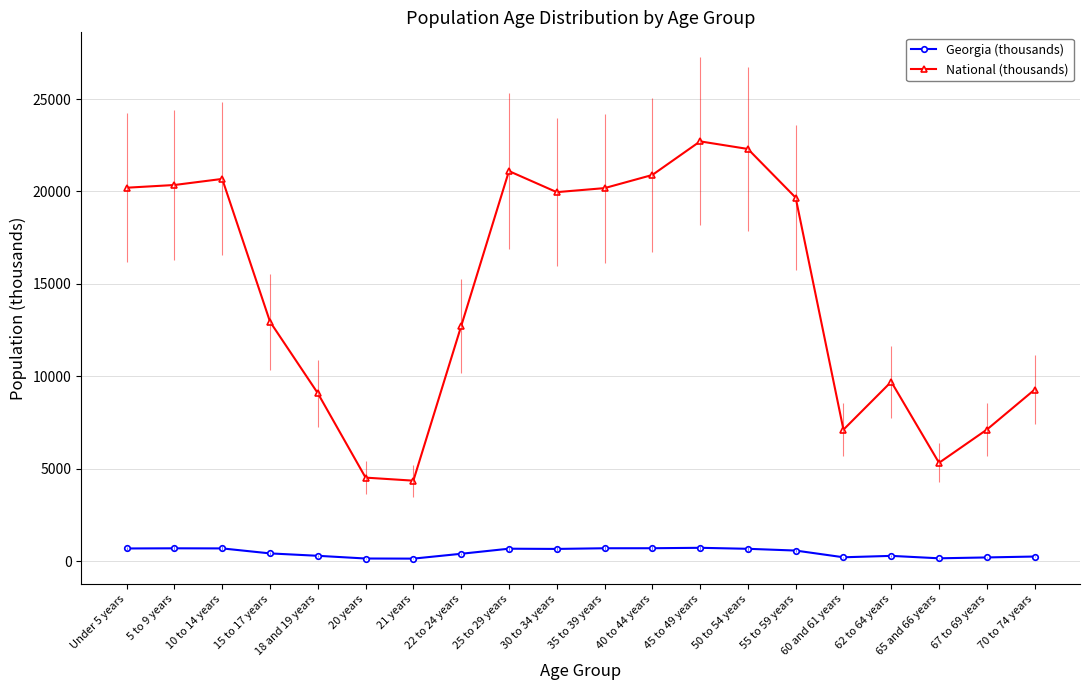

What position from the right is 5 to 9 years?

19